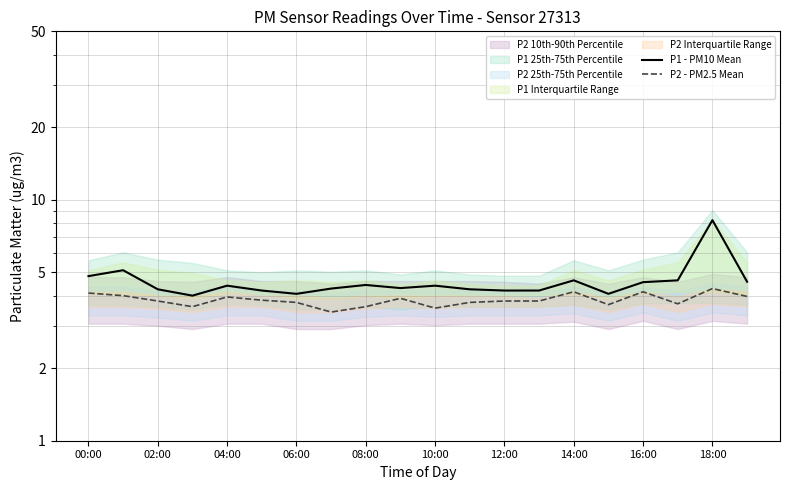

What is the total value across all series at 08:00?

8.0